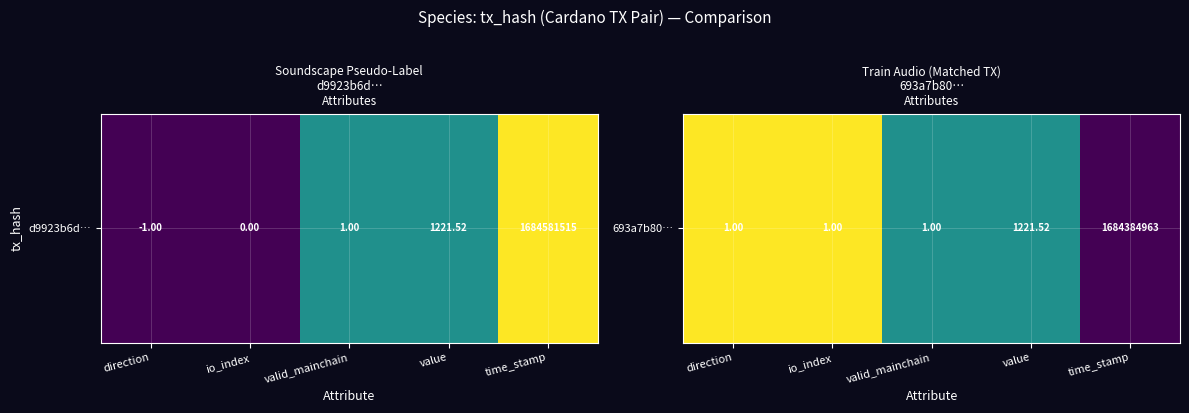

What is the ratio of the value at value to the value at direction?

0.5